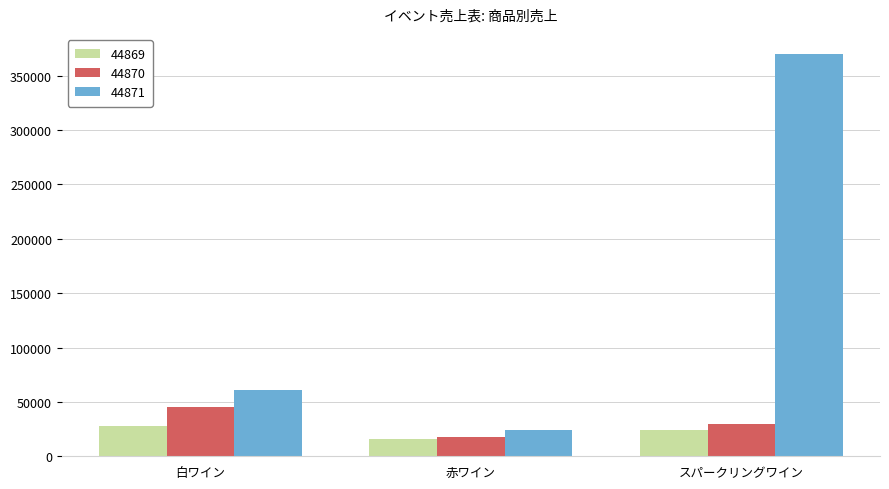

Where does the 44870 series first go above 30000?

白ワイン